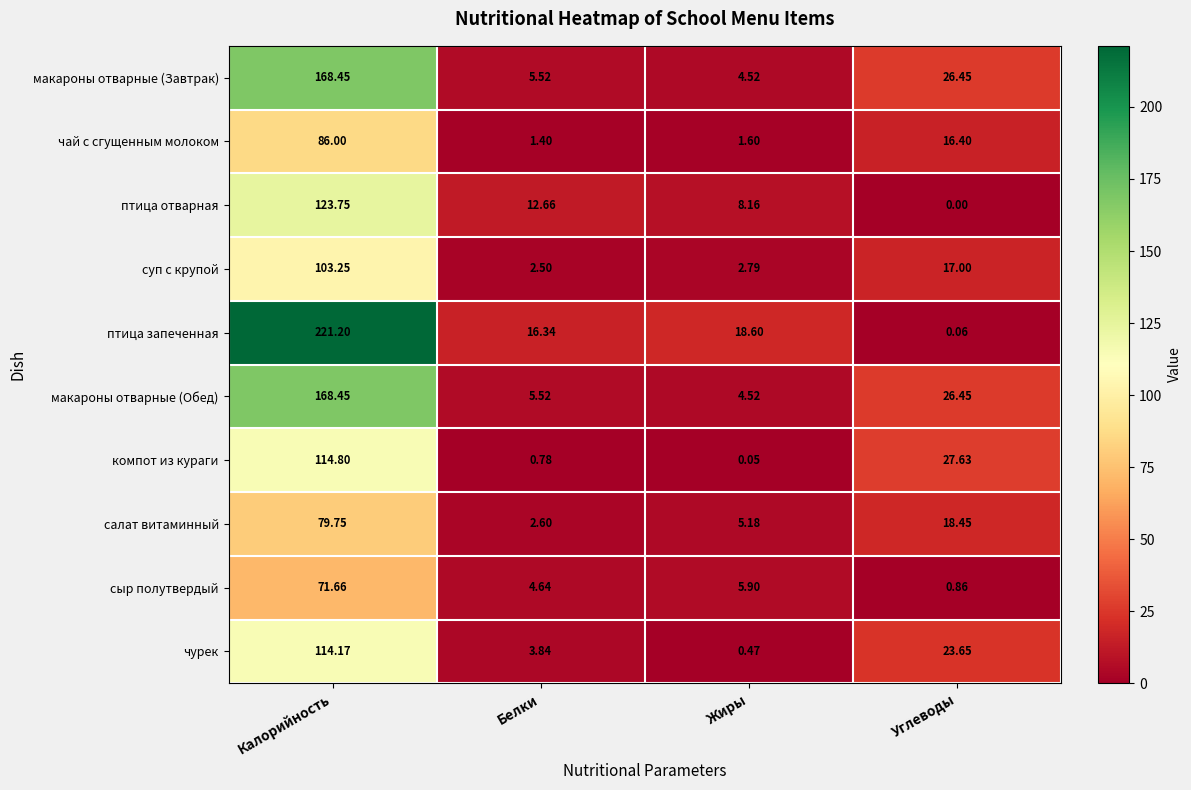

Between Калорийность and Жиры, which series saw the biggest shift?

птица запеченная